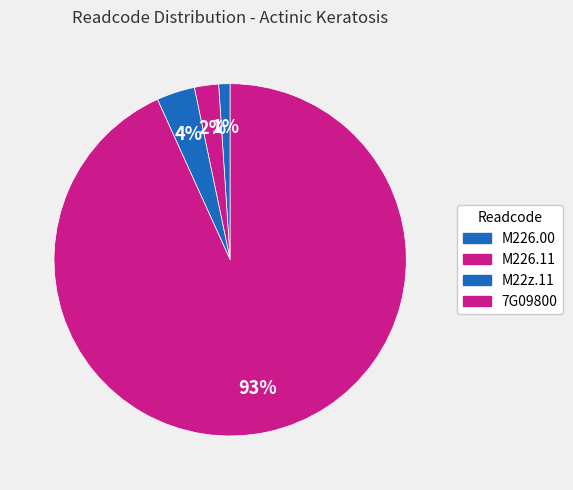

How many slices are in this pie chart?

4